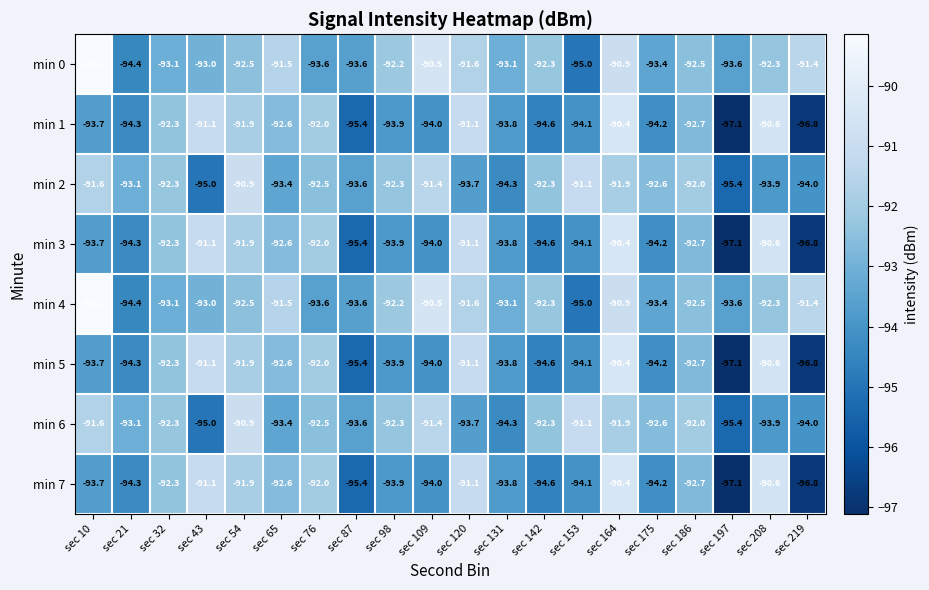

What is the average value of the min 3 series?

-93.3